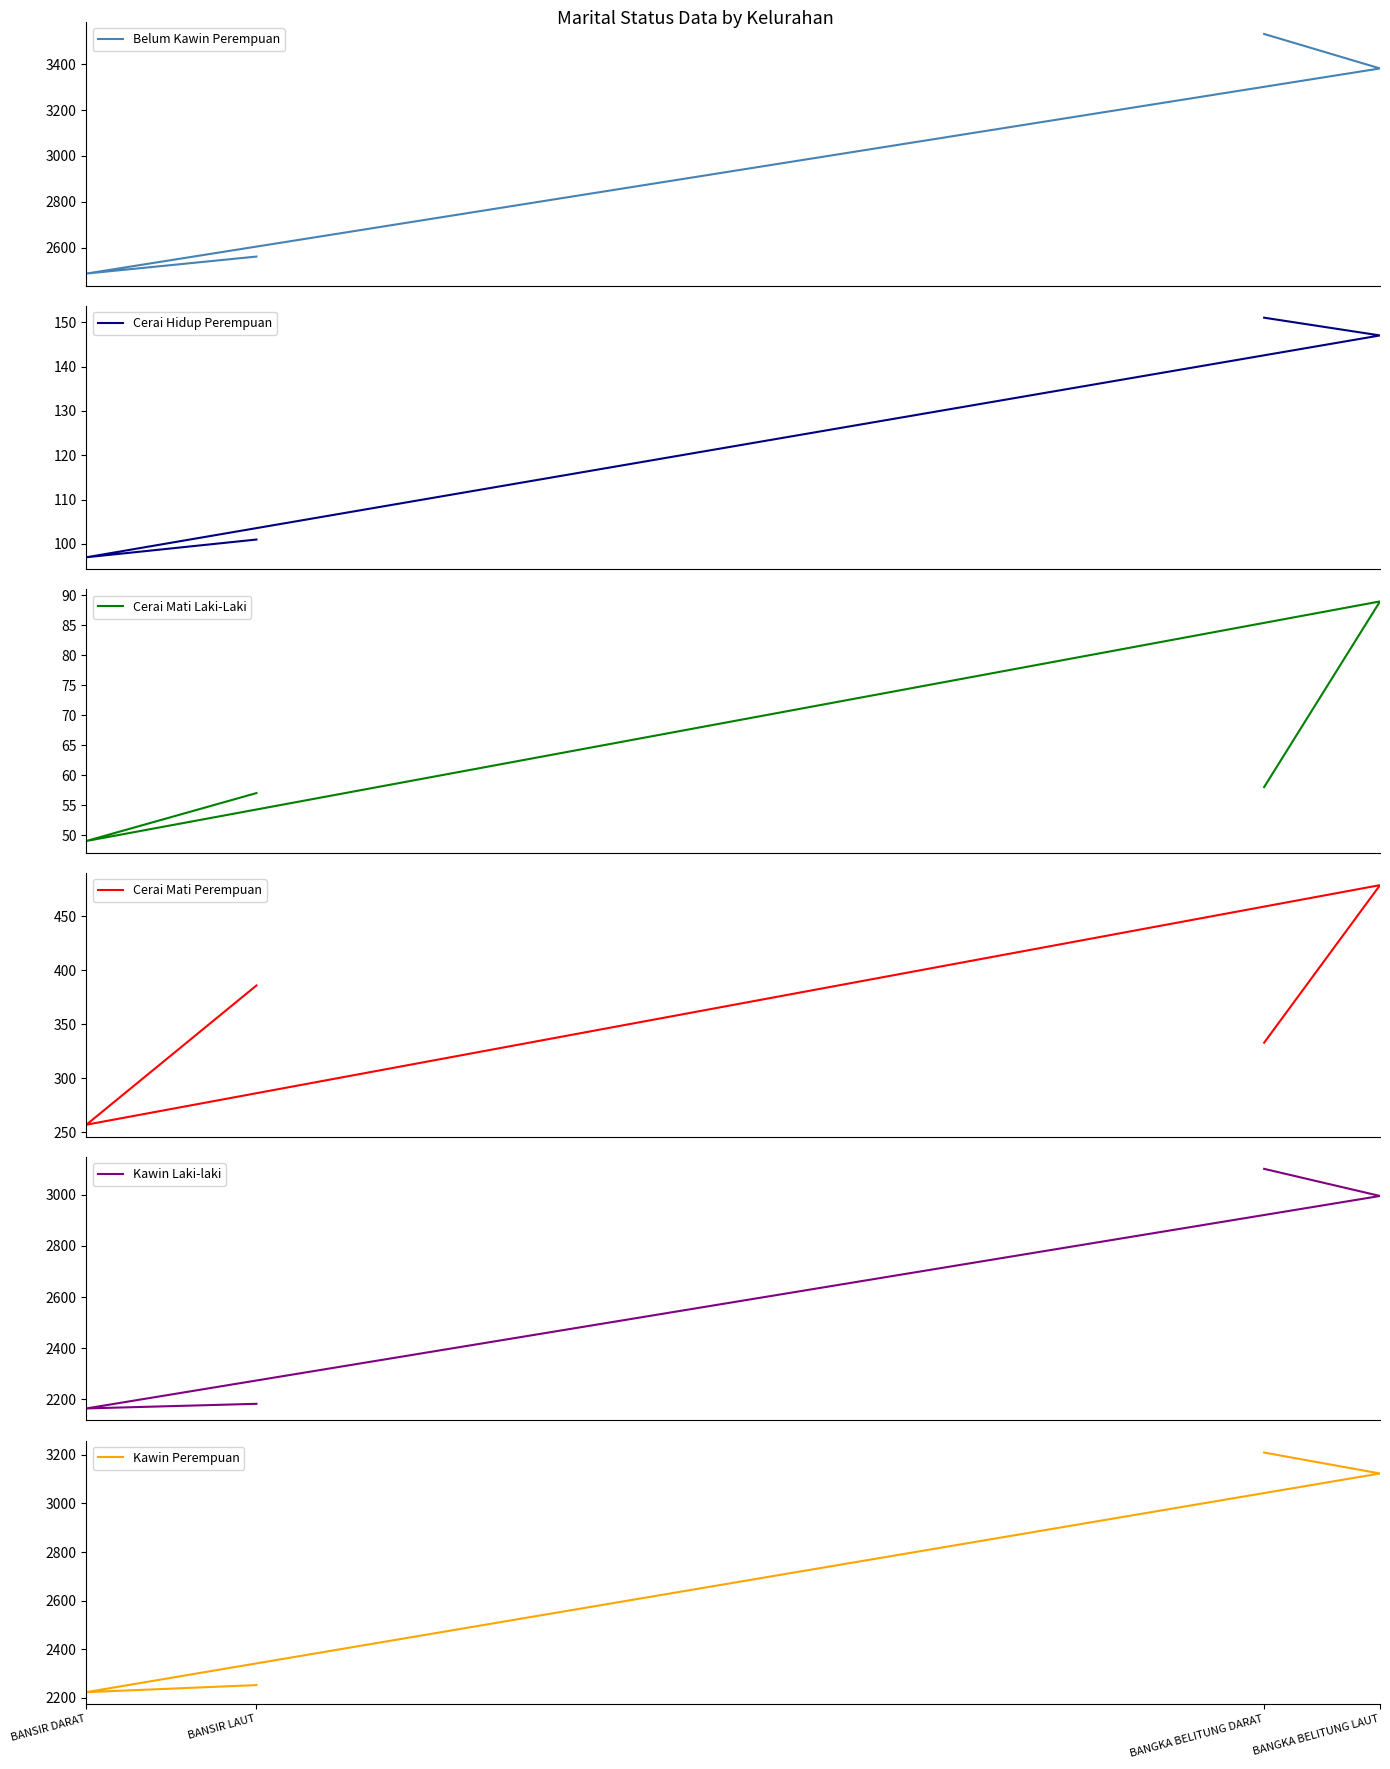

Between BANSIR LAUT and BANSIR DARAT, which is larger?

BANSIR LAUT